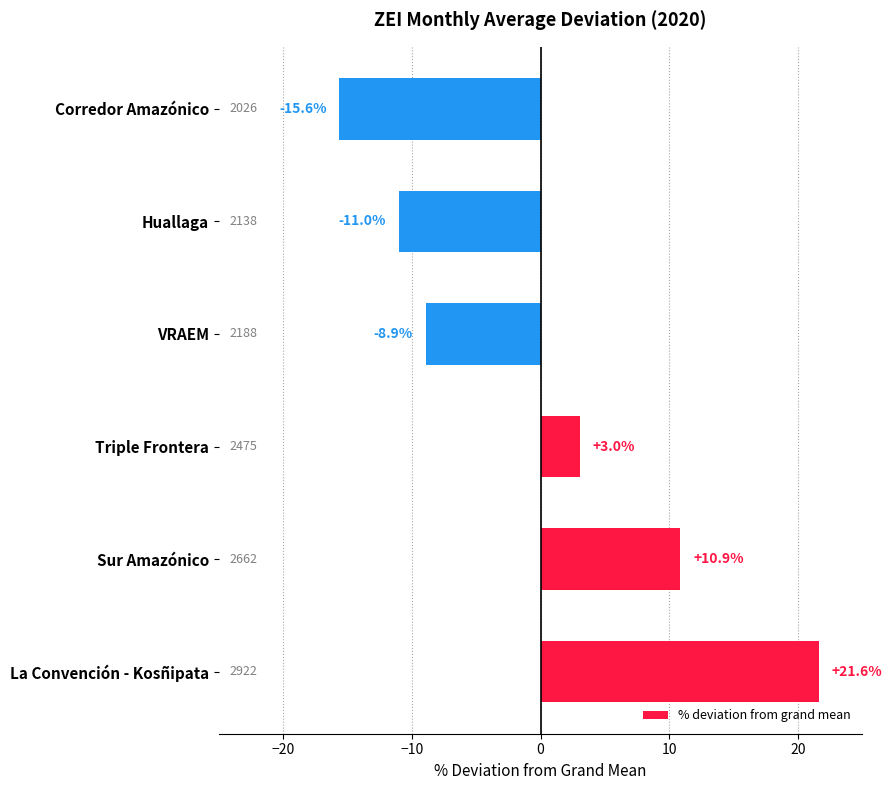

Which has a higher value, Sur Amazónico or Huallaga?

Sur Amazónico